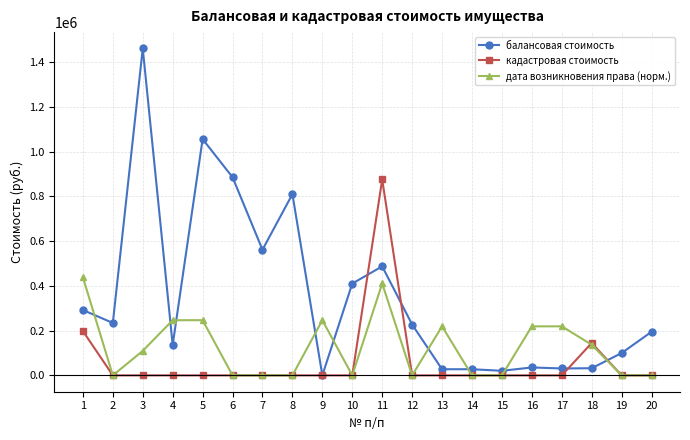

Where does the балансовая стоимость series first go above 227340?

1